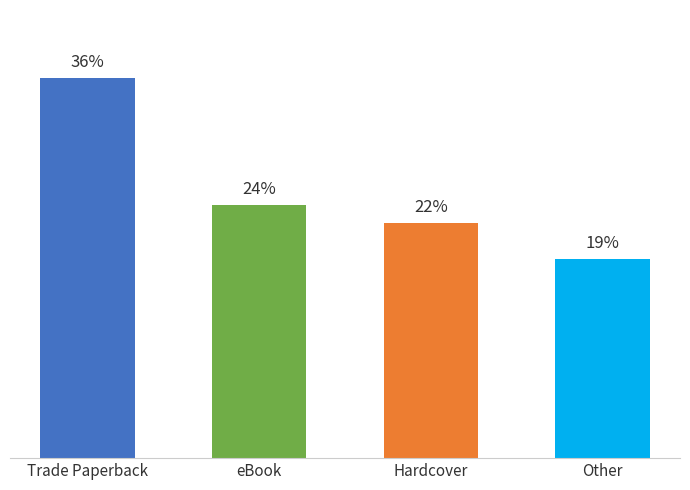

At which label does the data first exceed 14?

Trade Paperback